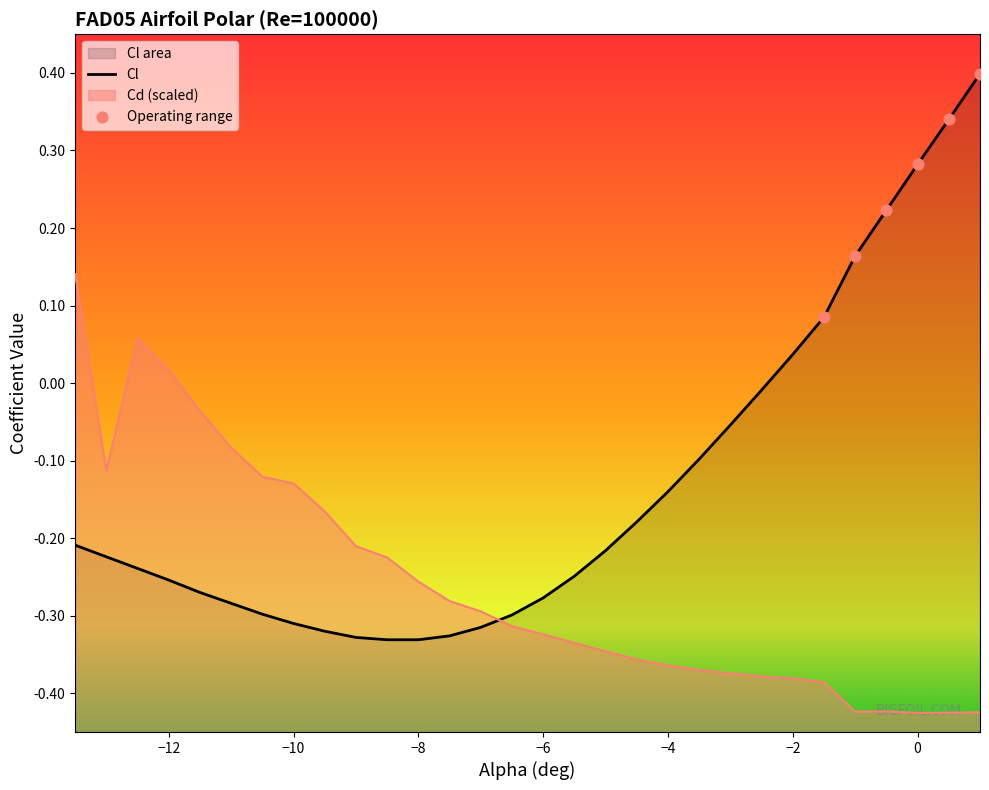

Which series has the largest total across all categories?

Cl